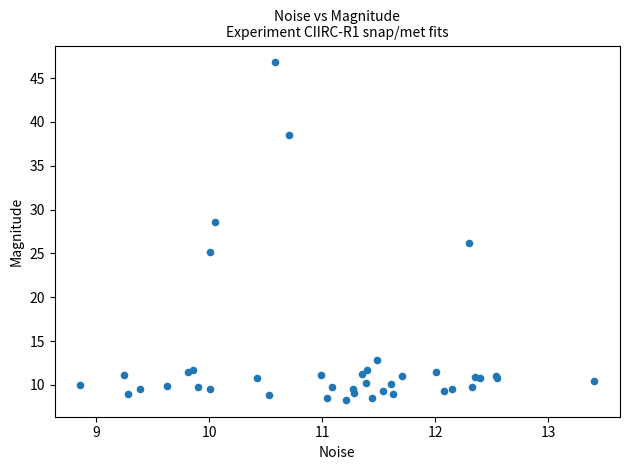

What Y value in the scatter plot is closest to 27?

26.1